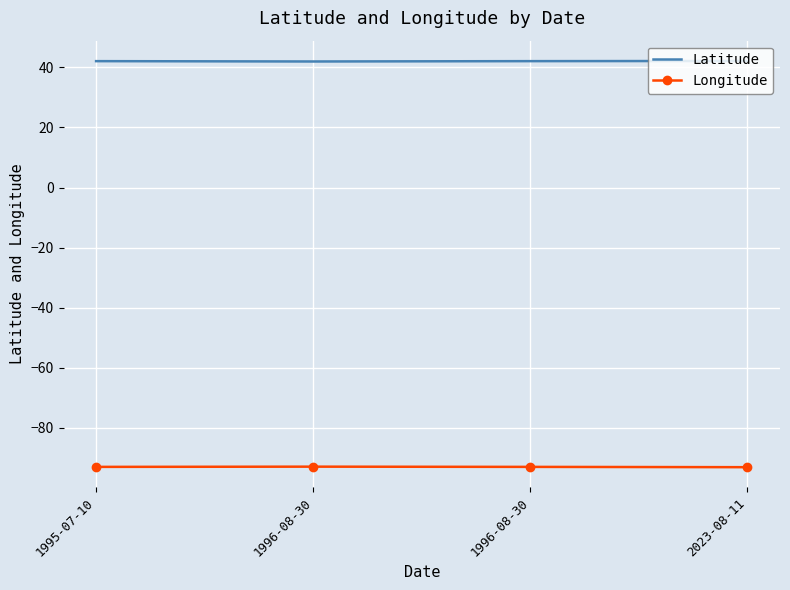

True or false: Longitude has a value of -135.1 at 1996-08-30.

False